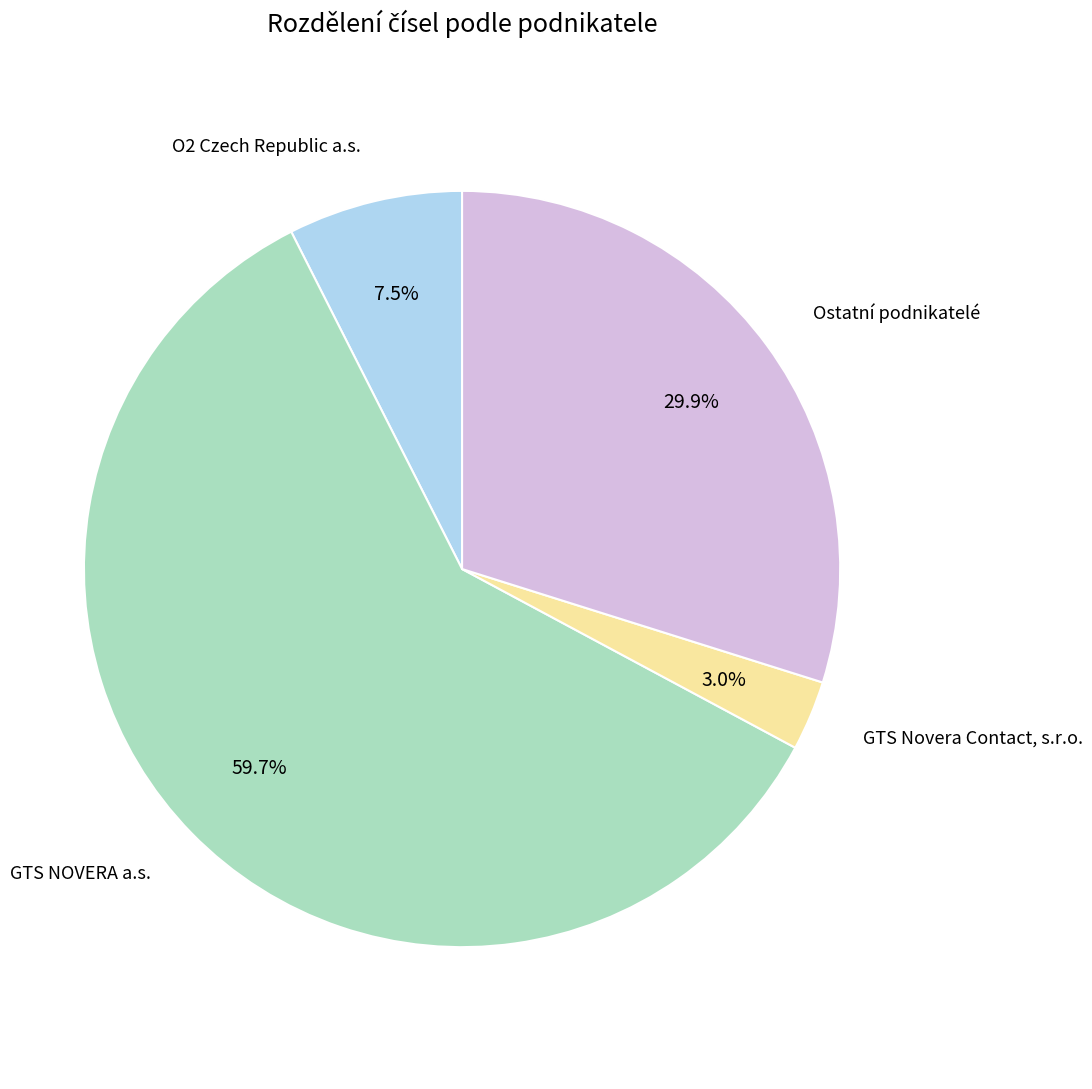

Combined, do GTS NOVERA a.s. and GTS Novera Contact, s.r.o. account for over 50%?

Yes